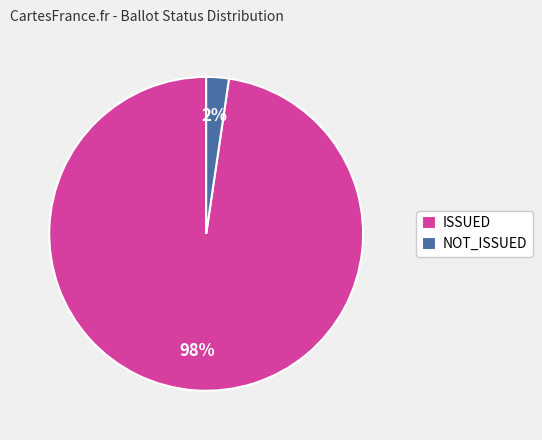

To the nearest percent, what percentage of the pie is NOT_ISSUED?

2%